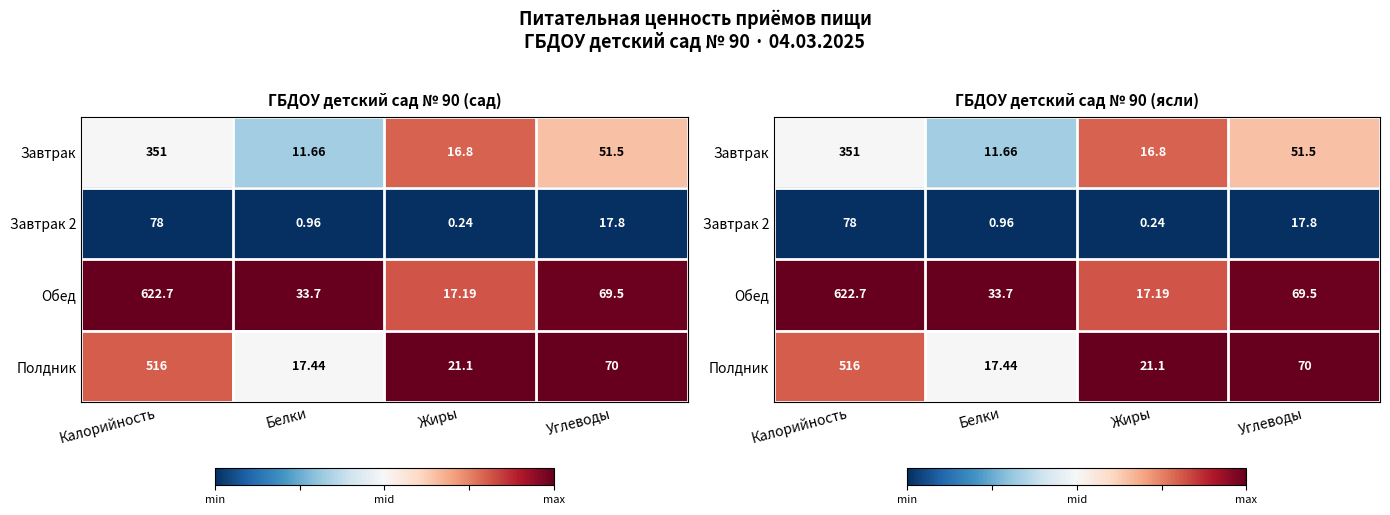

Which series has the largest total across all categories?

Обед